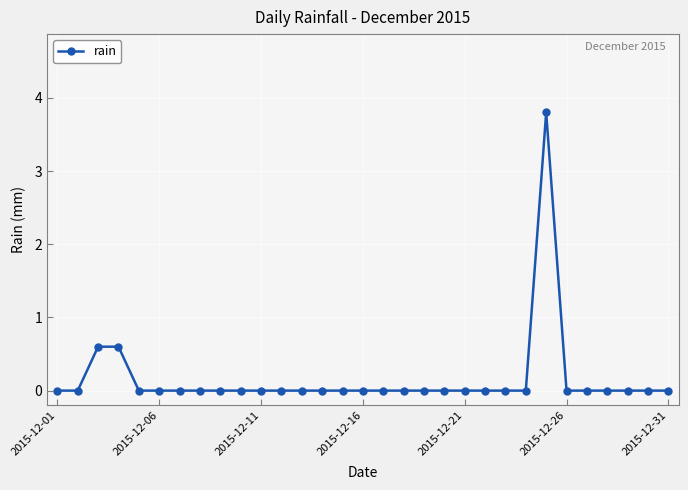

How many series are shown in this chart?

1